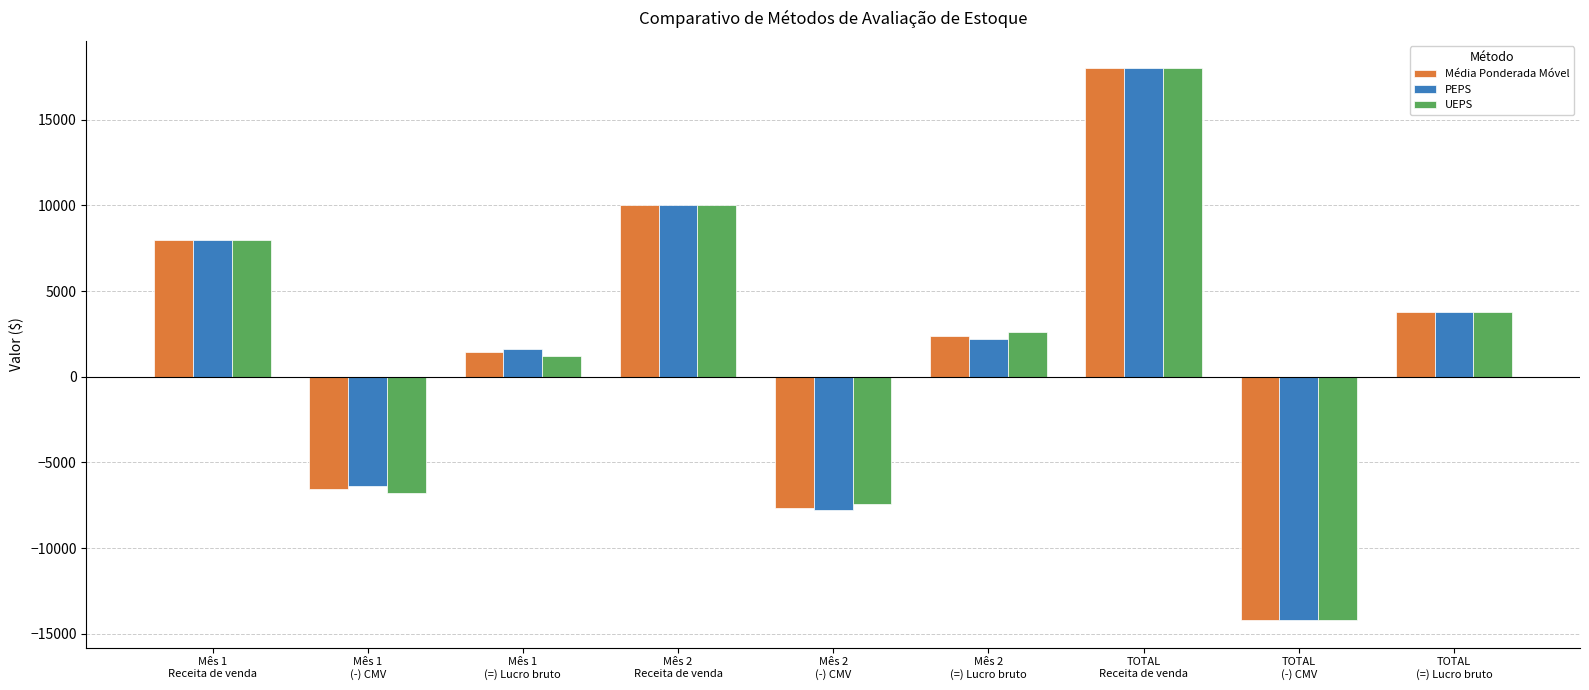

Is the value of PEPS at Mês 1
Receita de venda greater than the value of UEPS at Mês 2
(-) CMV?

Yes